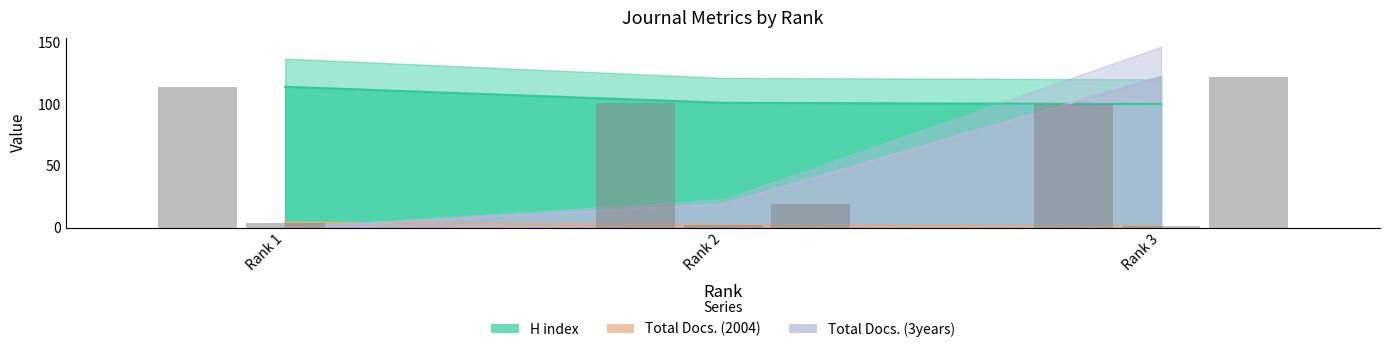

What are all the series names shown in the legend?

H index, Total Docs. (2004), Total Docs. (3years)